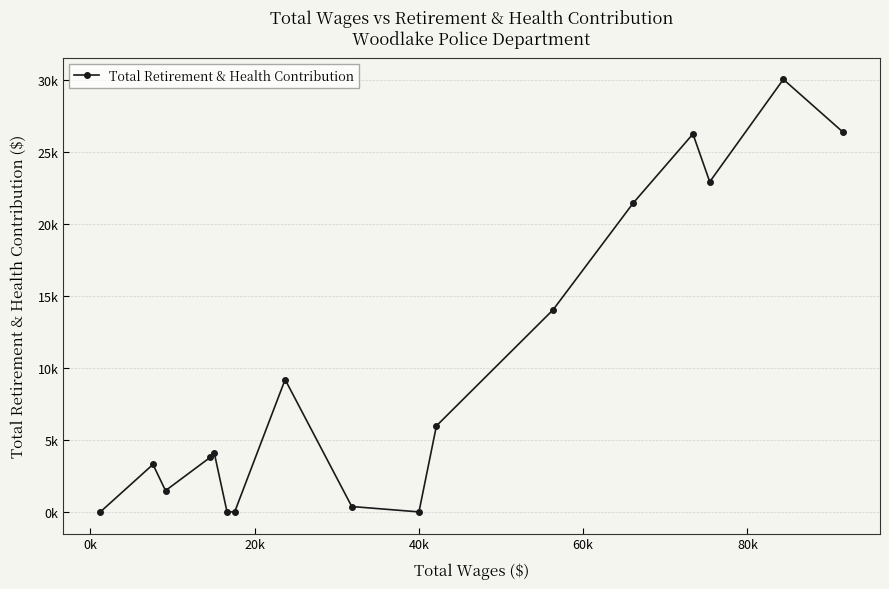

Is this an area chart (filled region under the line)?

No